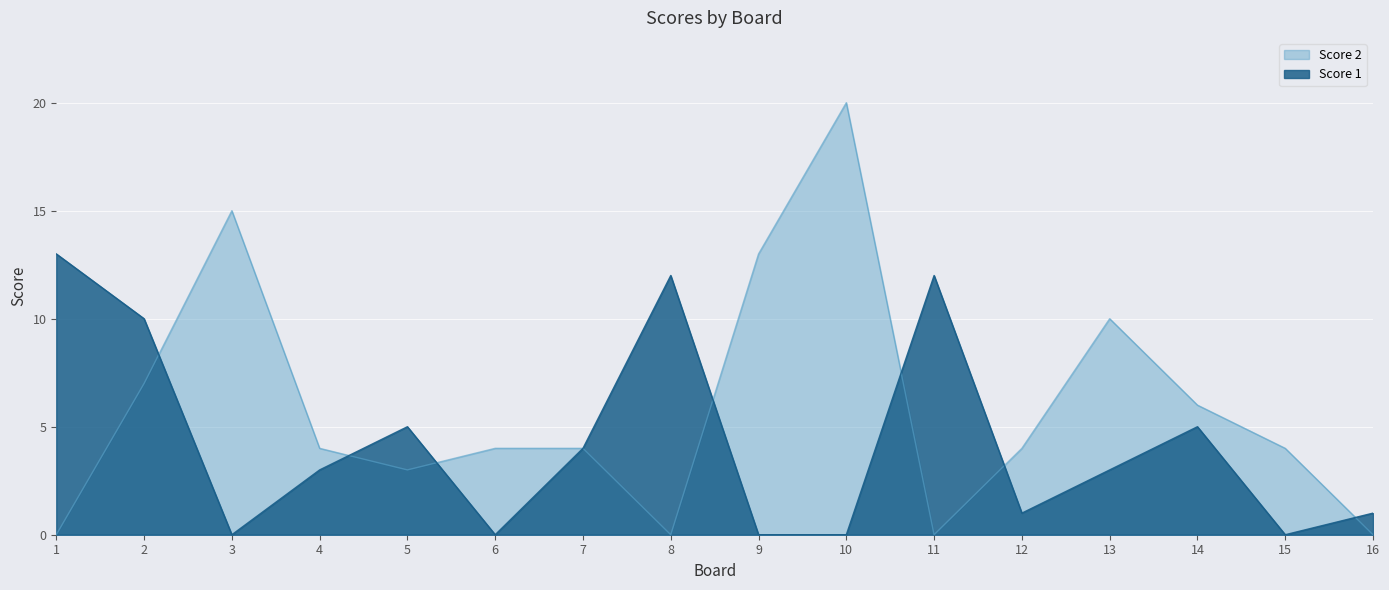

How many data points in Score 2 are less than 4?

5